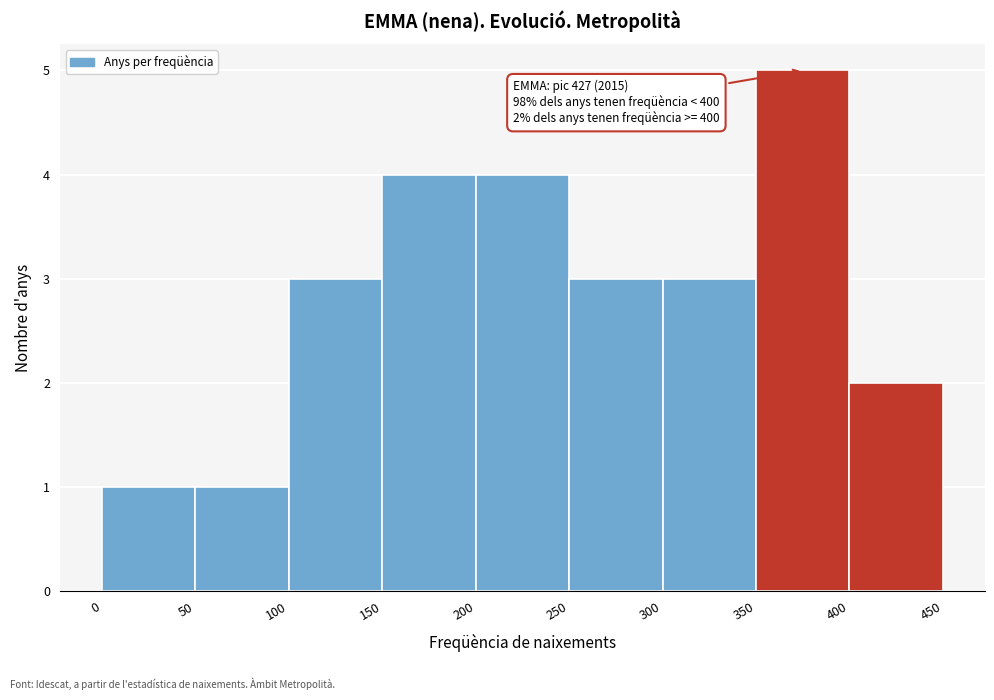

Over which range of the x-axis is the bar tallest?

350 to 400